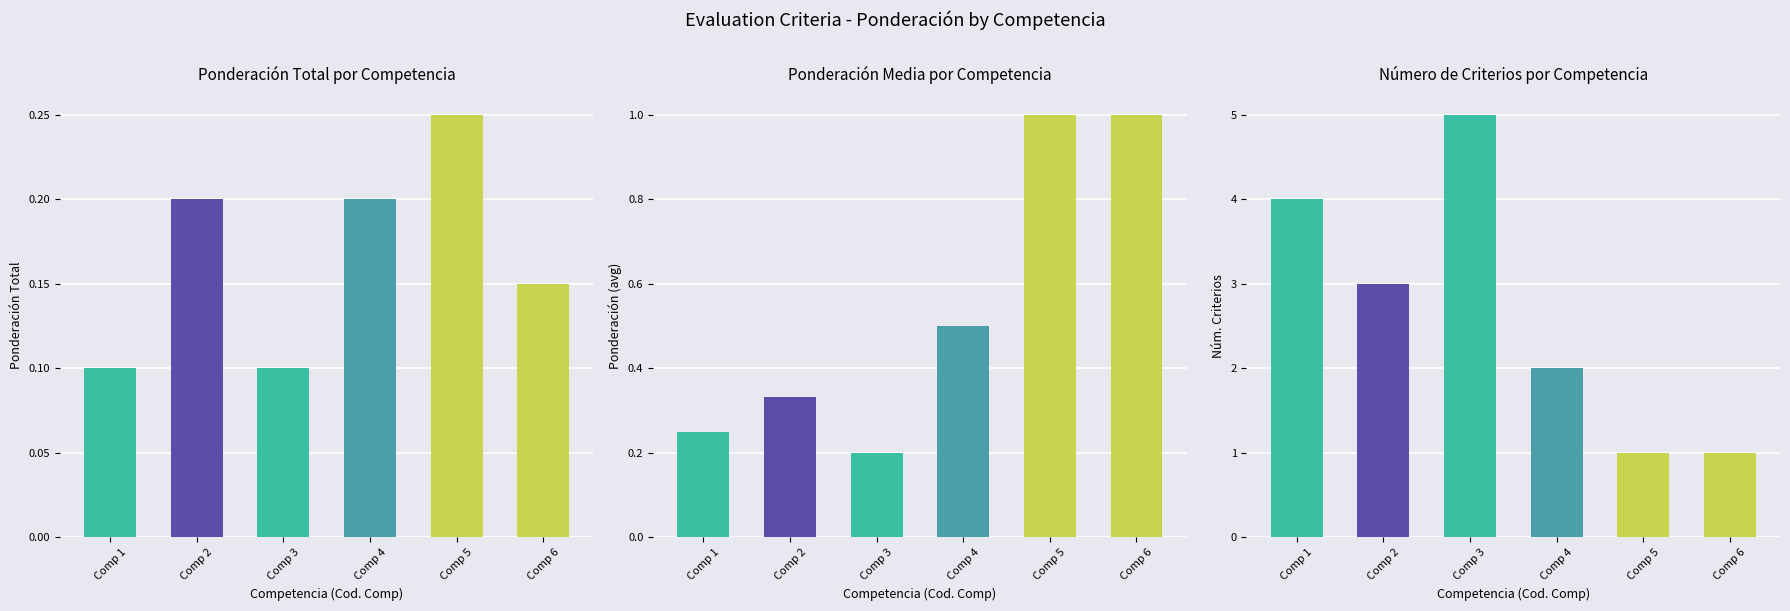

What is the value of the Ponderación total bar at the 1st from the left?

0.1